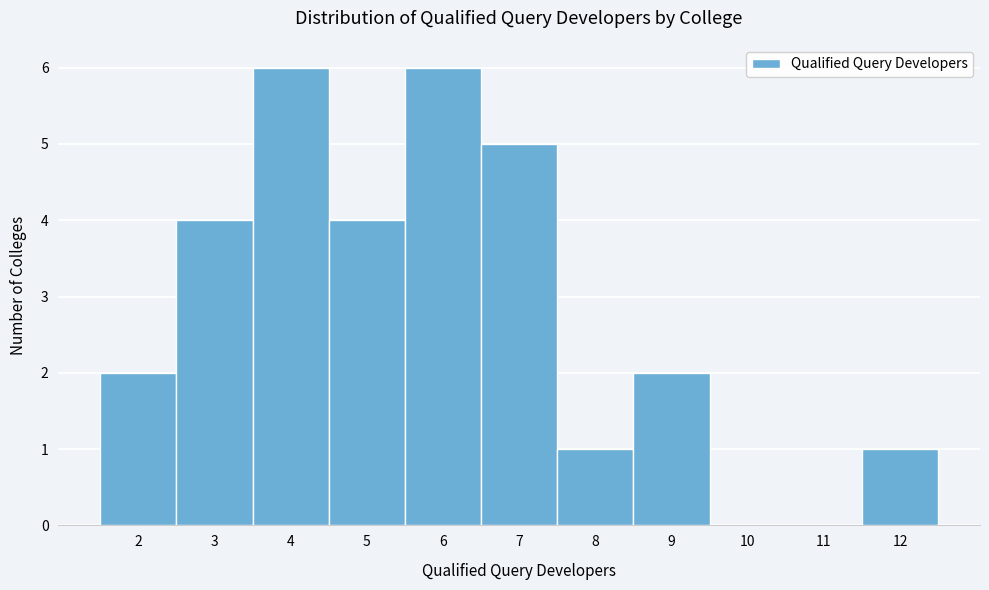

Reading left to right, transcribe this chart: for each bar, give the range it covers on the x-axis and its height. The values are not printed on the chart, so give them approximately, as read against the axis.

1.5 to 2.5: 2
2.5 to 3.5: 4
3.5 to 4.5: 6
4.5 to 5.5: 4
5.5 to 6.5: 6
6.5 to 7.5: 5
7.5 to 8.5: 1
8.5 to 9.5: 2
9.5 to 10.5: 0
10.5 to 11.5: 0
11.5 to 12.5: 1